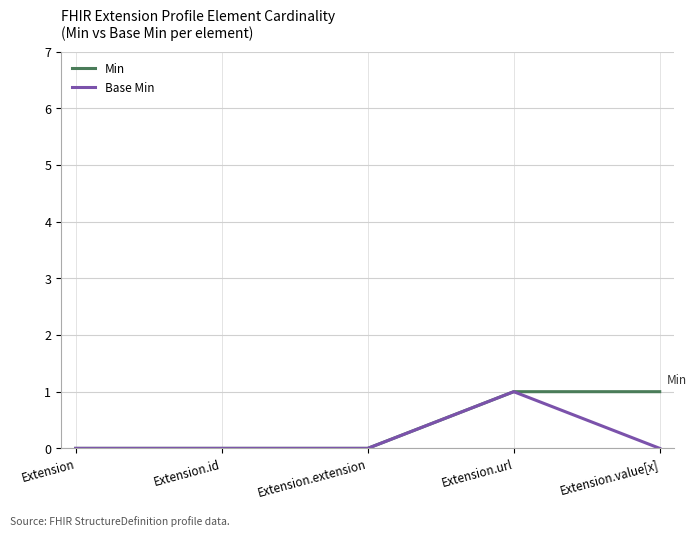

What position from the left is Extension.url?

4